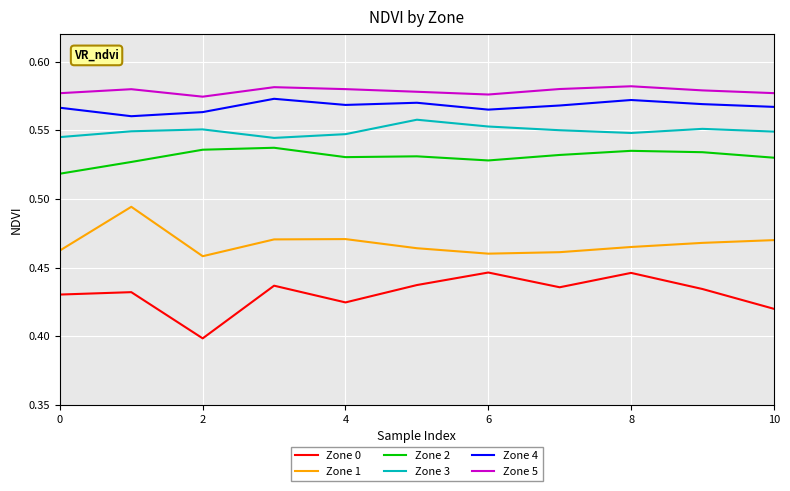

How many Zone 3 values are between 0 and 1?

11